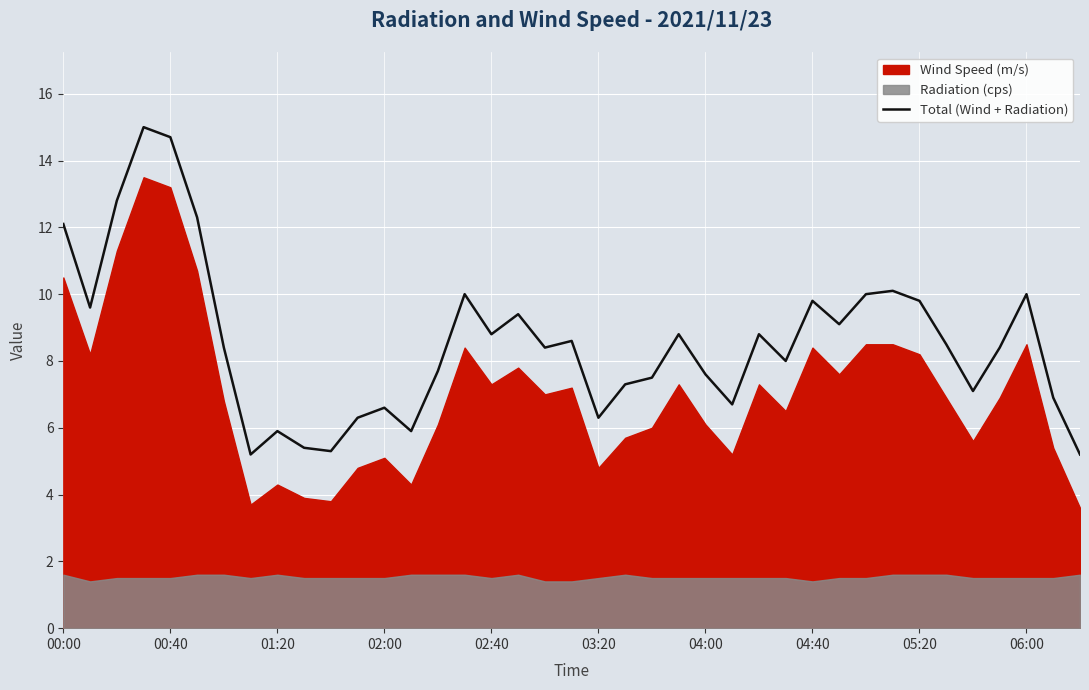

What is the sum of all values?

334.3